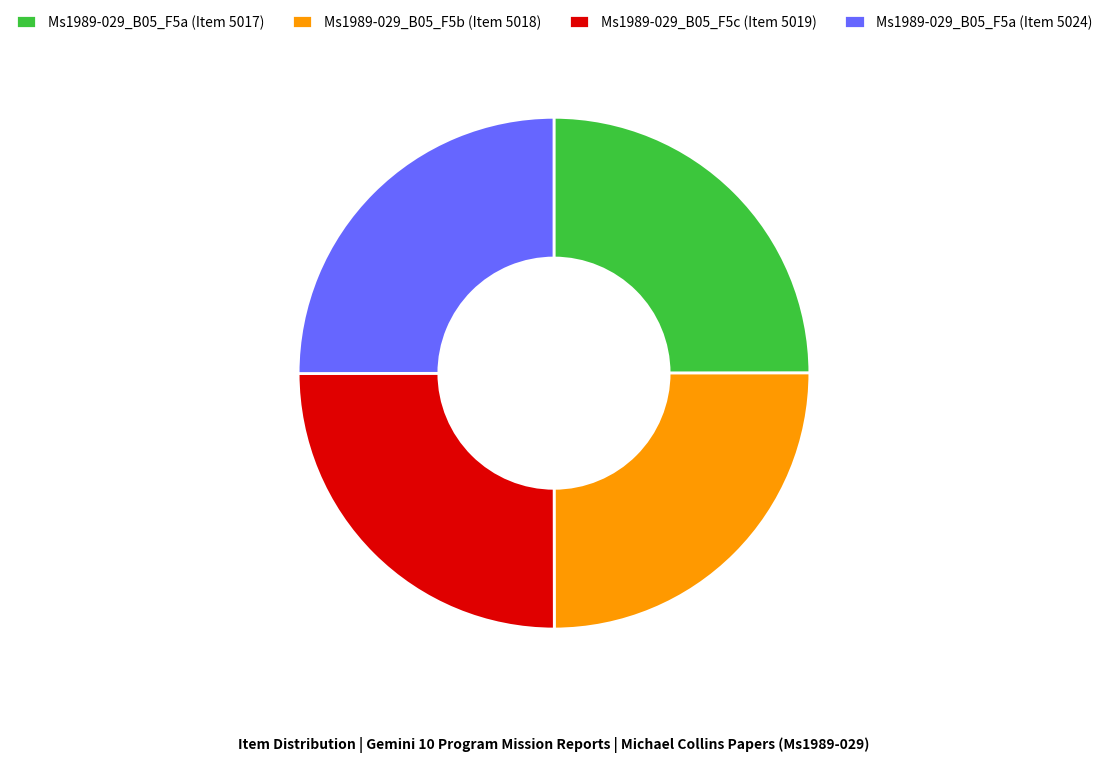

How many slices are in this pie chart?

4